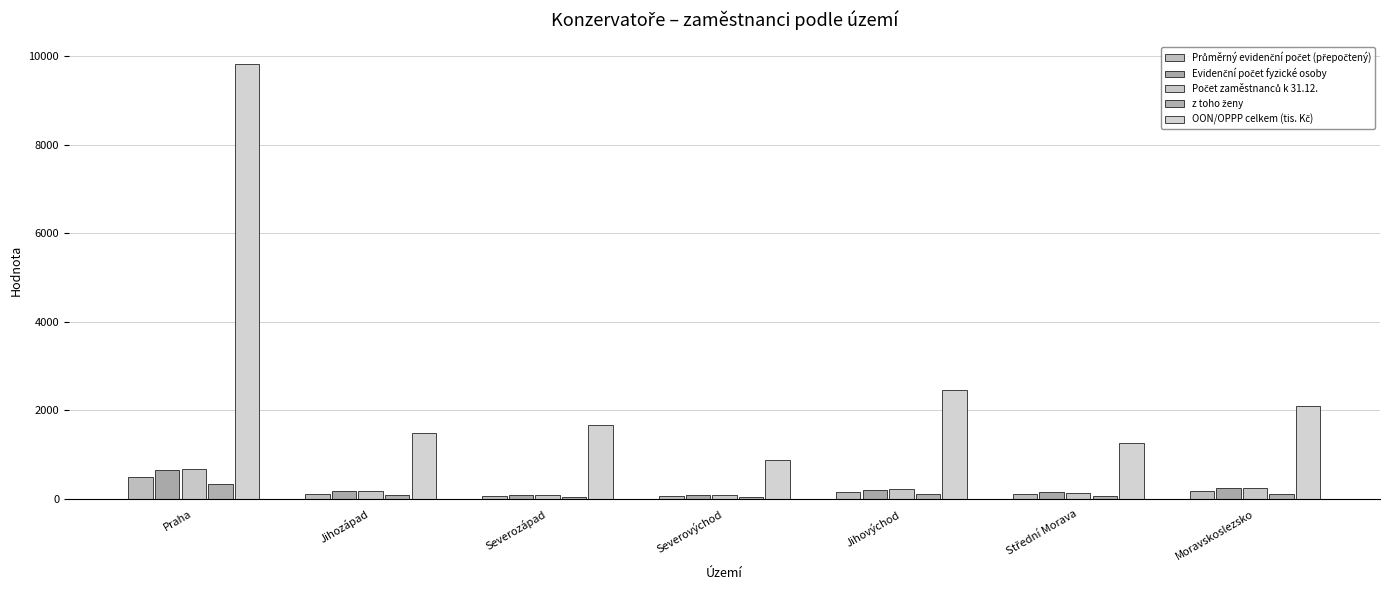

Reading left to right, extract all data points from this chart.

Průměrný evidenční počet (přepočtený): Praha=500.5	Jihozápad=119.5	Severozápad=64.0	Severovýchod=72.8	Jihovýchod=164.7	Střední Morava=101.6	Moravskoslezsko=168.8
Evidenční počet fyzické osoby: Praha=661.0	Jihozápad=170.4	Severozápad=78.8	Severovýchod=96.8	Jihovýchod=209.8	Střední Morava=144.1	Moravskoslezsko=234.7
Počet zaměstnanců k 31.12.: Praha=664.0	Jihozápad=173.0	Severozápad=81.0	Severovýchod=97.0	Jihovýchod=212.0	Střední Morava=143.0	Moravskoslezsko=234.0
z toho ženy: Praha=343.0	Jihozápad=86.0	Severozápad=47.0	Severovýchod=47.0	Jihovýchod=120.0	Střední Morava=70.0	Moravskoslezsko=103.0
OON/OPPP celkem (tis. Kč): Praha=9816.2	Jihozápad=1478.7	Severozápad=1660.6	Severovýchod=870.3	Jihovýchod=2453.2	Střední Morava=1251.4	Moravskoslezsko=2104.5